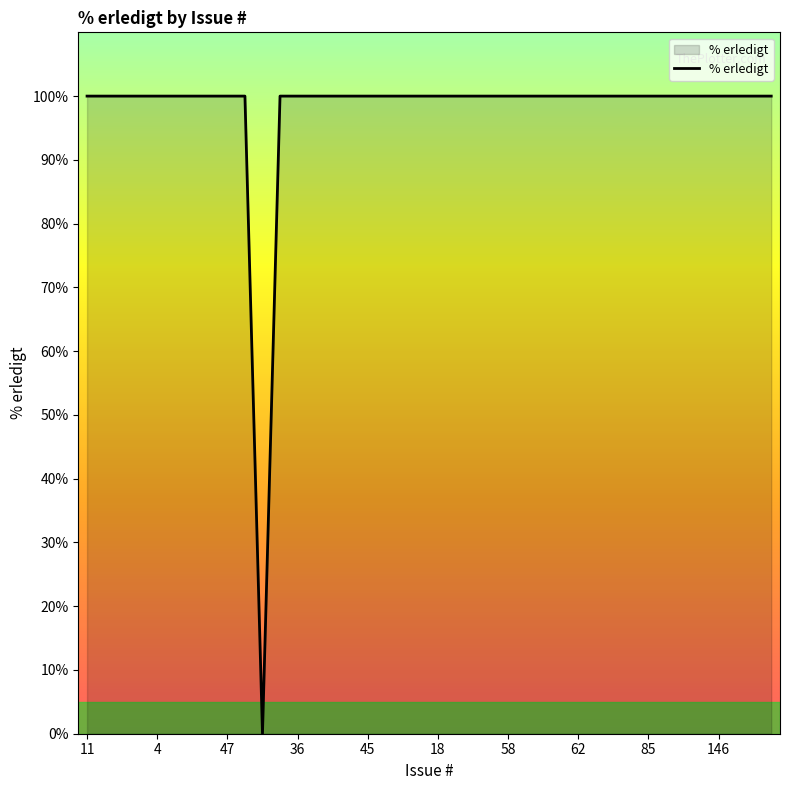

What is the sum of all values?

3900